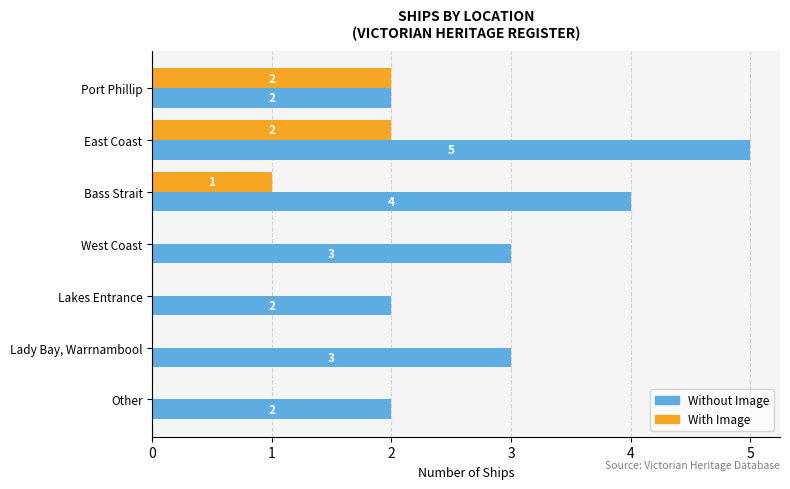

How many distinct data groups are displayed?

2